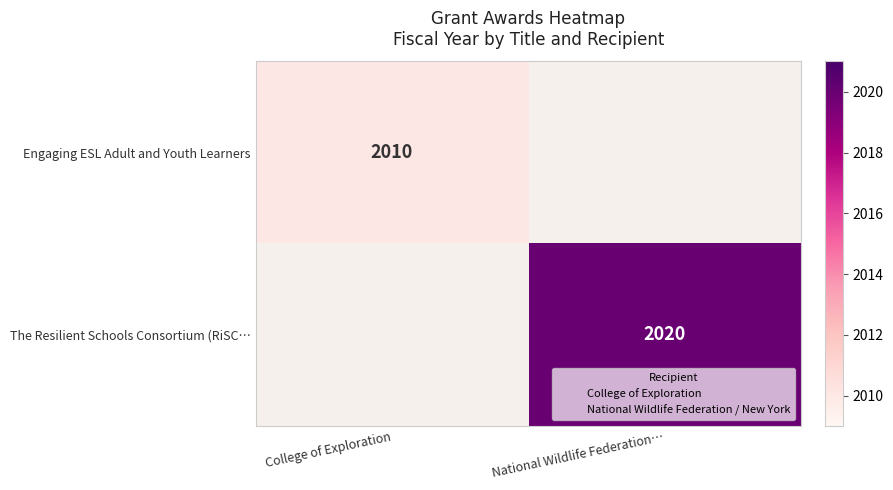

Which series has the widest spread of values?

The Resilient Schools Consortium (RiSC…